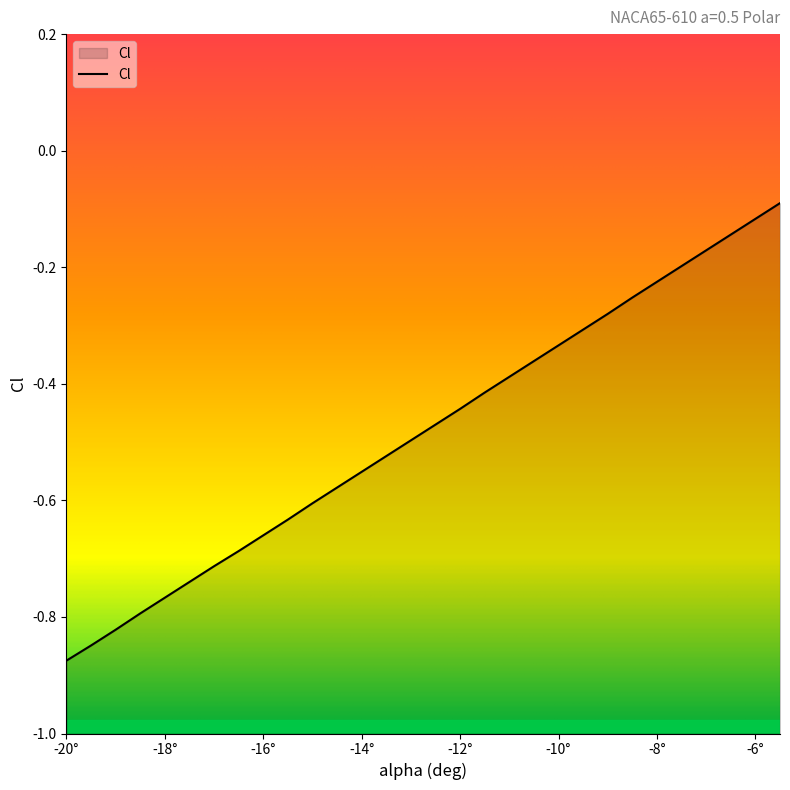

What is the difference between the maximum and minimum values?

0.8